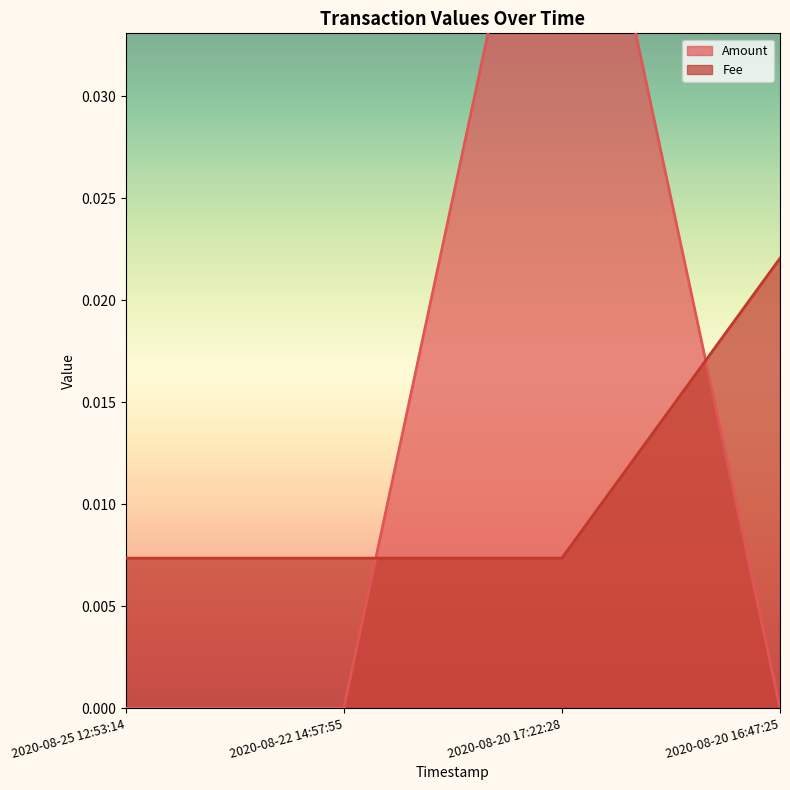

The value of Amount at 2020-08-25 12:53:14 is 0.0. True or false?

True